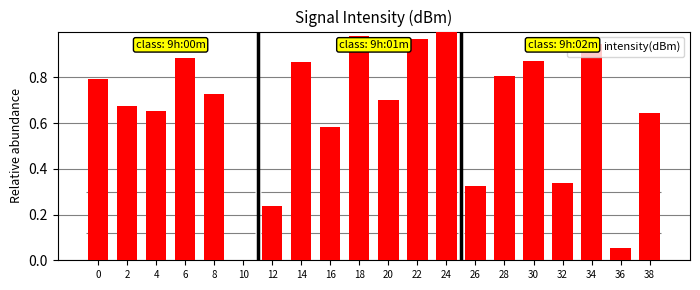

What is the difference between the second highest and minimum values?

1.0